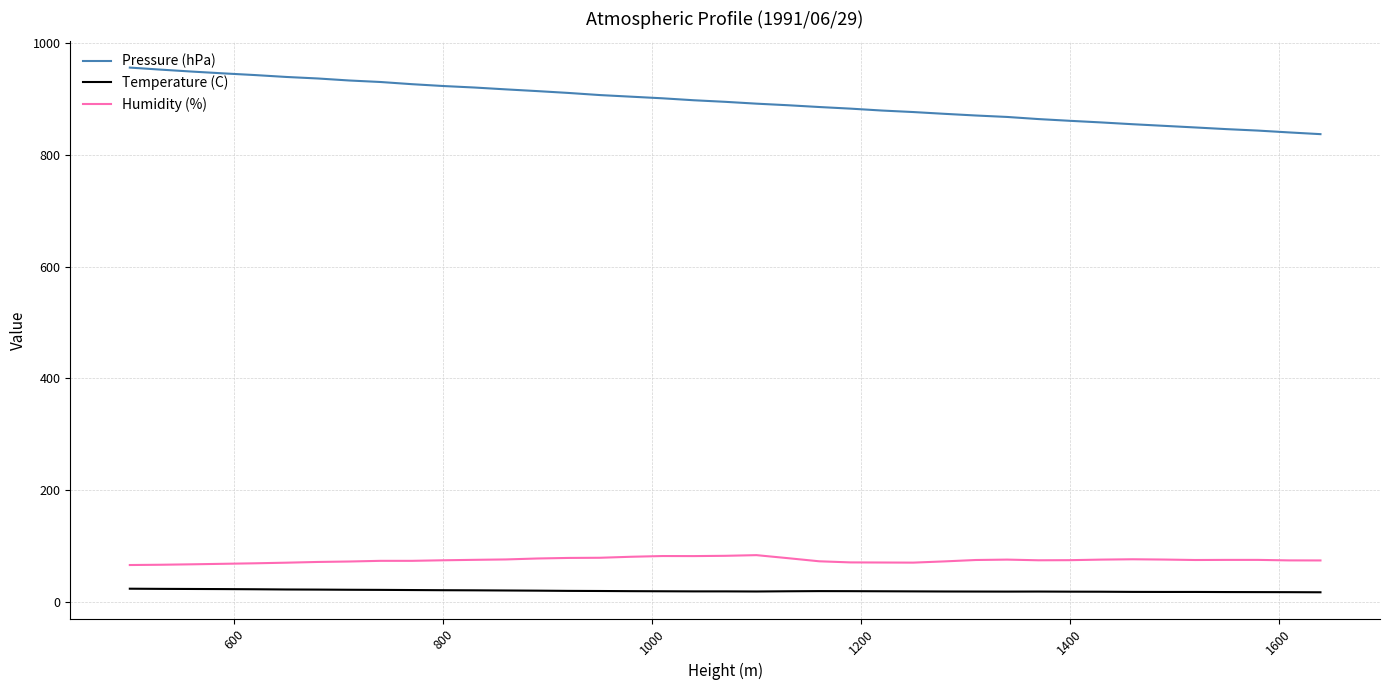

Rank the series by their maximum value, from highest to lowest.

Pressure (hPa), Humidity (%), Temperature (C)